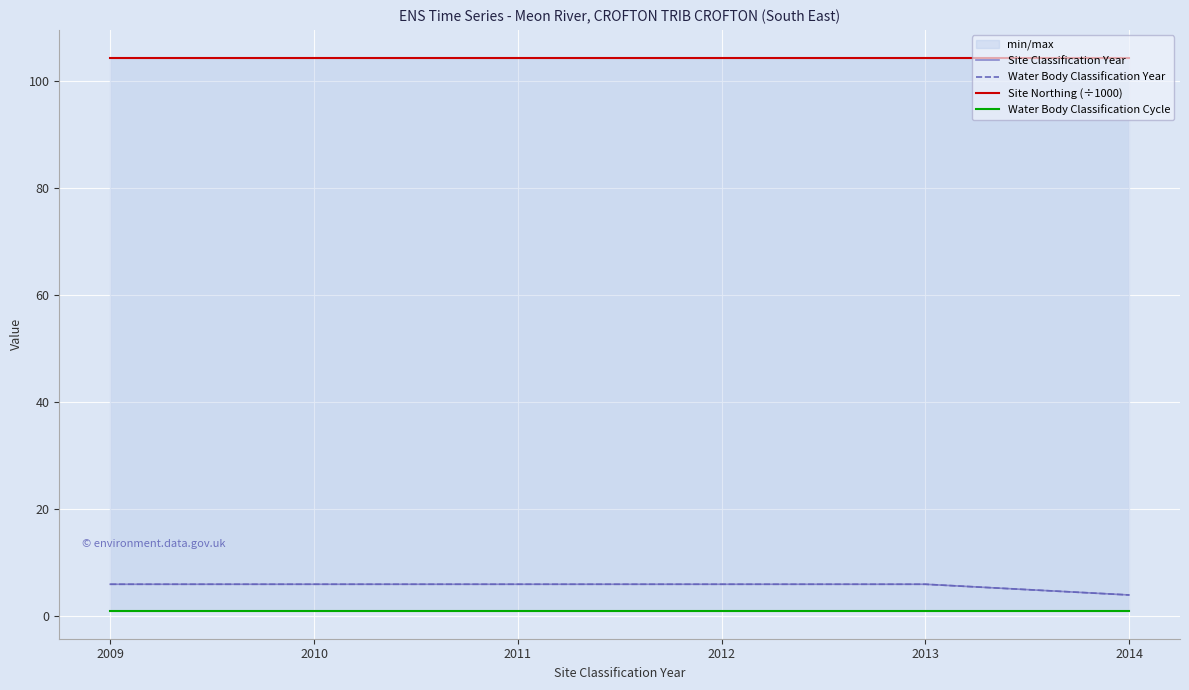

What is the average value of the Water Body Classification Cycle series?

1.0